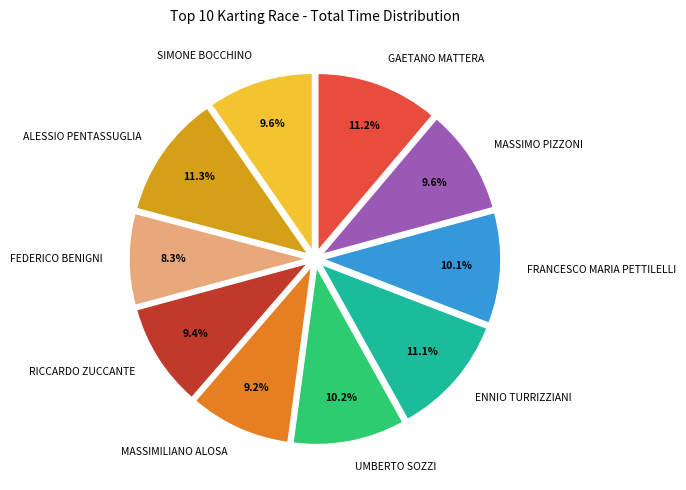

True or false: ALESSIO PENTASSUGLIA accounts for 11% of the total.

True